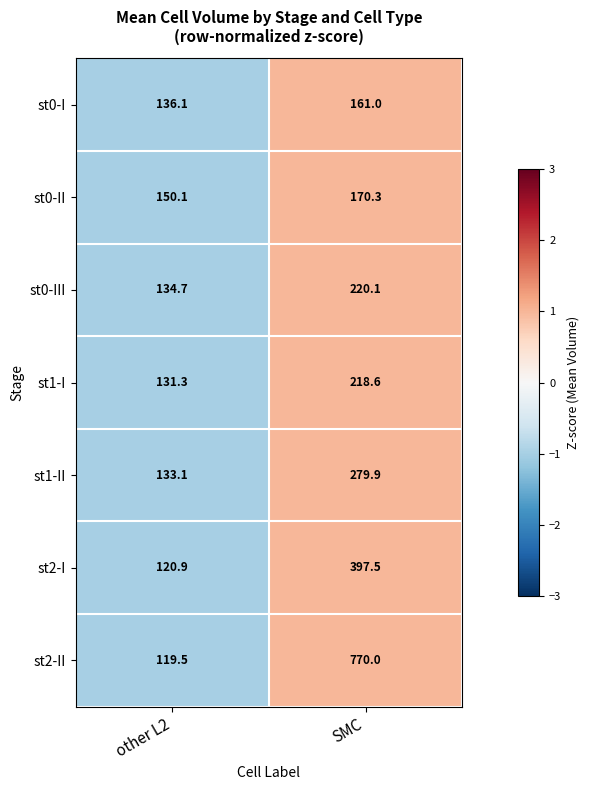

The value of st0-I at other L2 is 209.2. True or false?

False